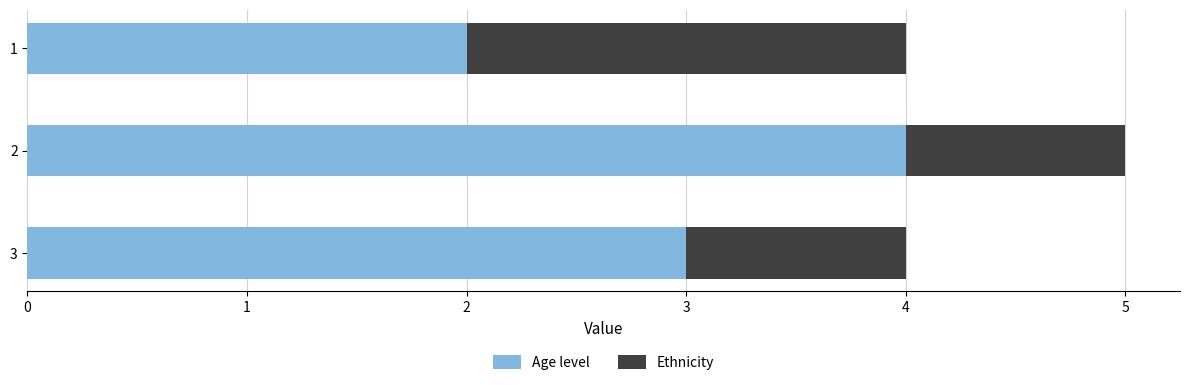

What is the difference between the maximum and second lowest values in the Age level series?

1